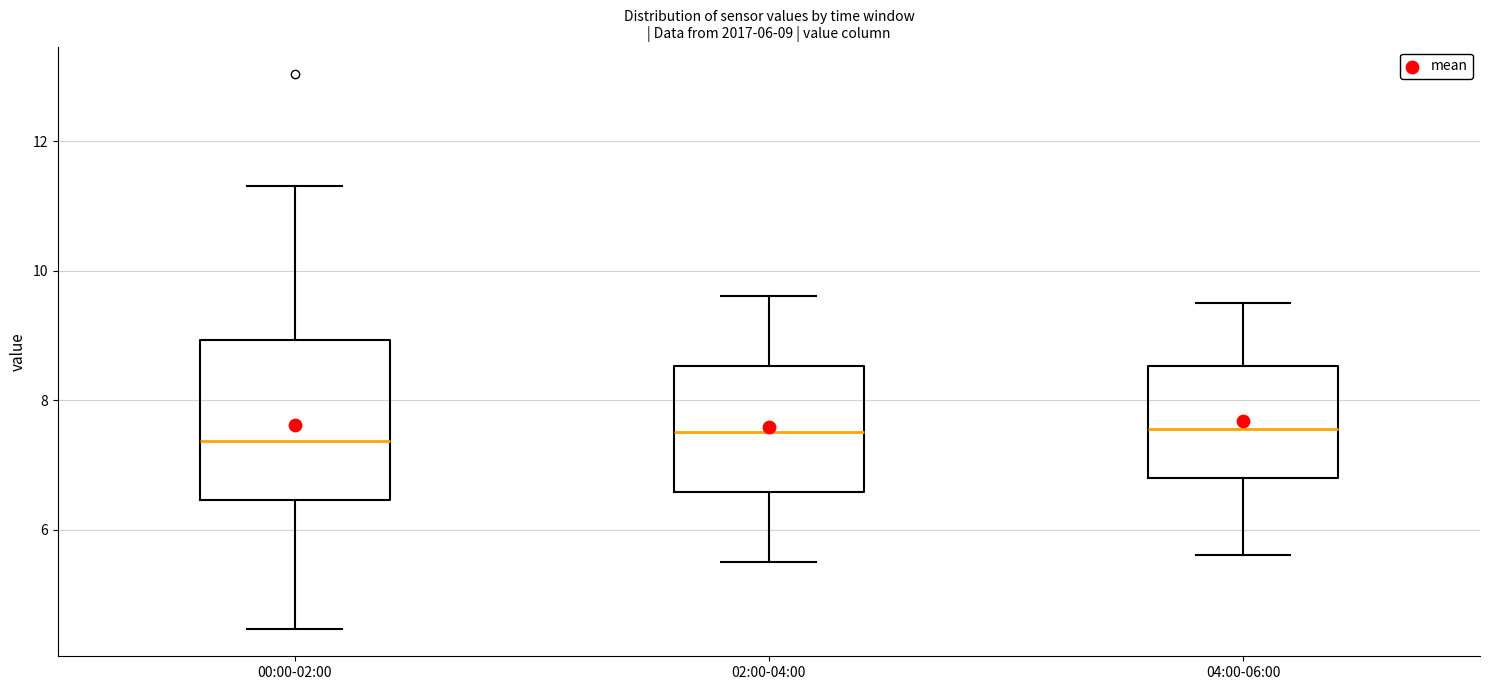

Which box is the tallest, from its lower edge to its upper edge?

00:00-02:00